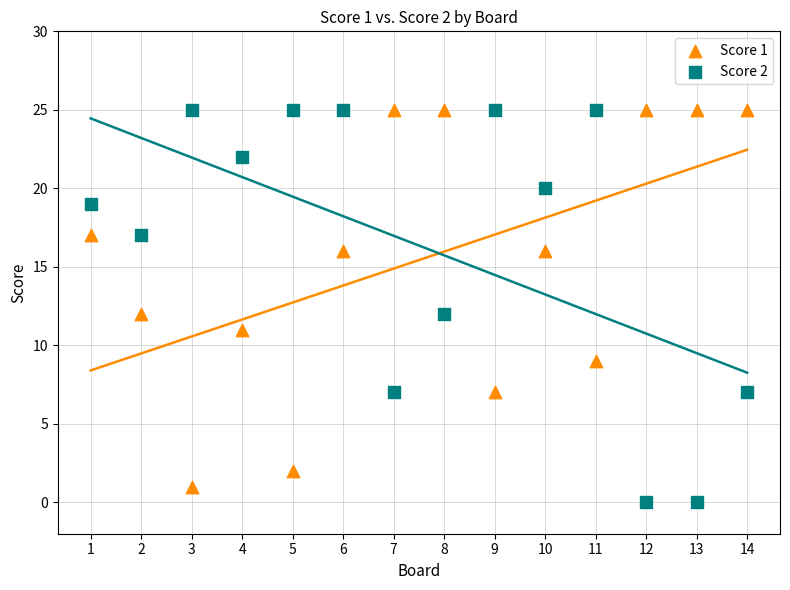

Across all data points, what is the range of Y values (max minus min)?

25